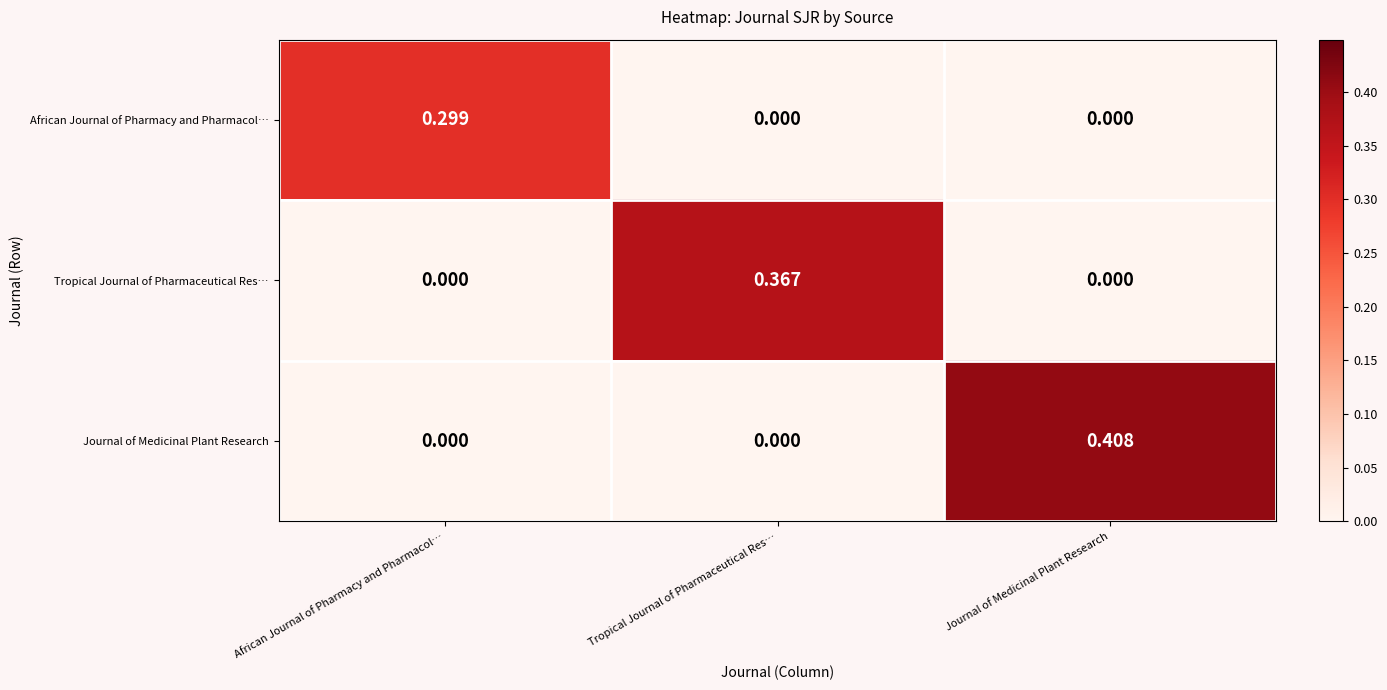

At which label does African Journal of Pharmacy and Pharmacol… reach its peak?

African Journal of Pharmacy and Pharmacol…